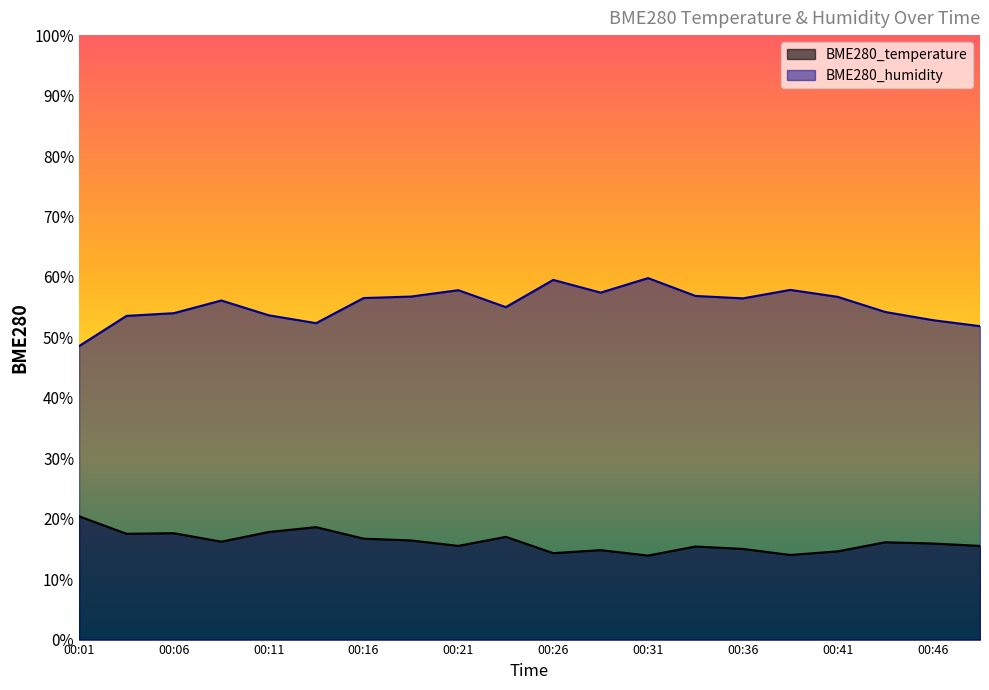

What is the value of the BME280_humidity point at the 20th from the left?

51.8